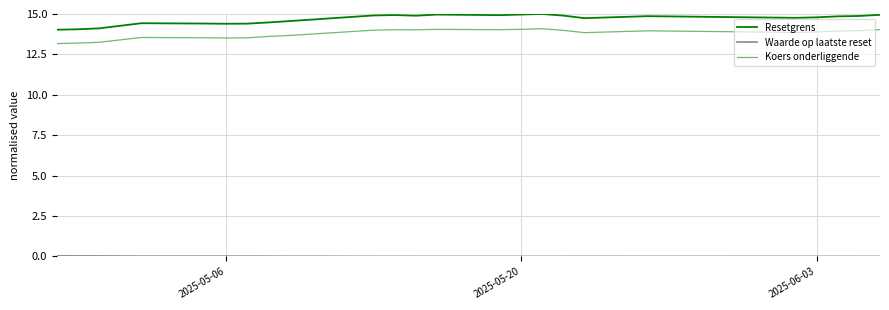

The Resetgrens series shows 14.9 at 2025-05-20. True or false?

True